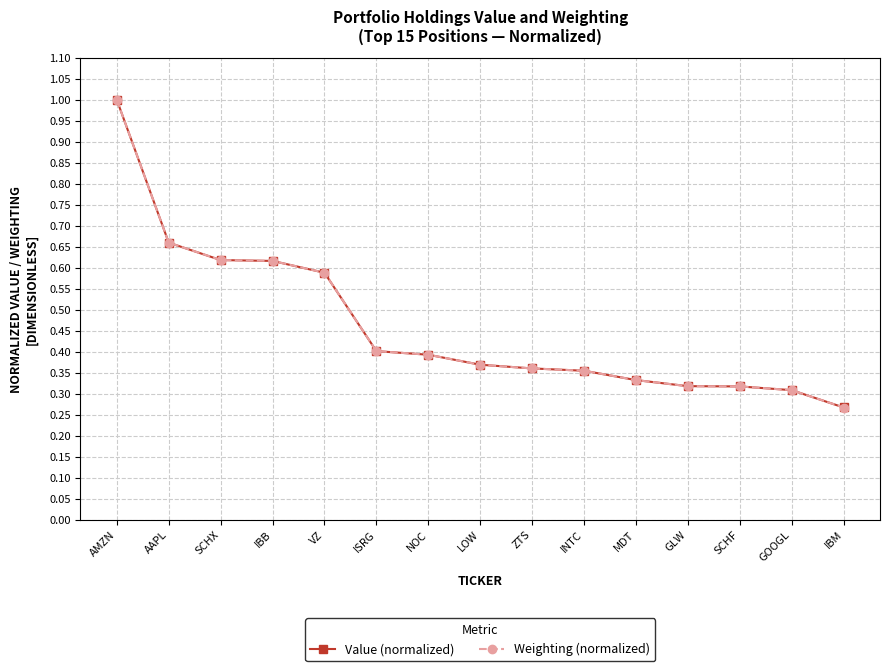

The Value (normalized) series shows 0.3 at GOOGL. True or false?

True